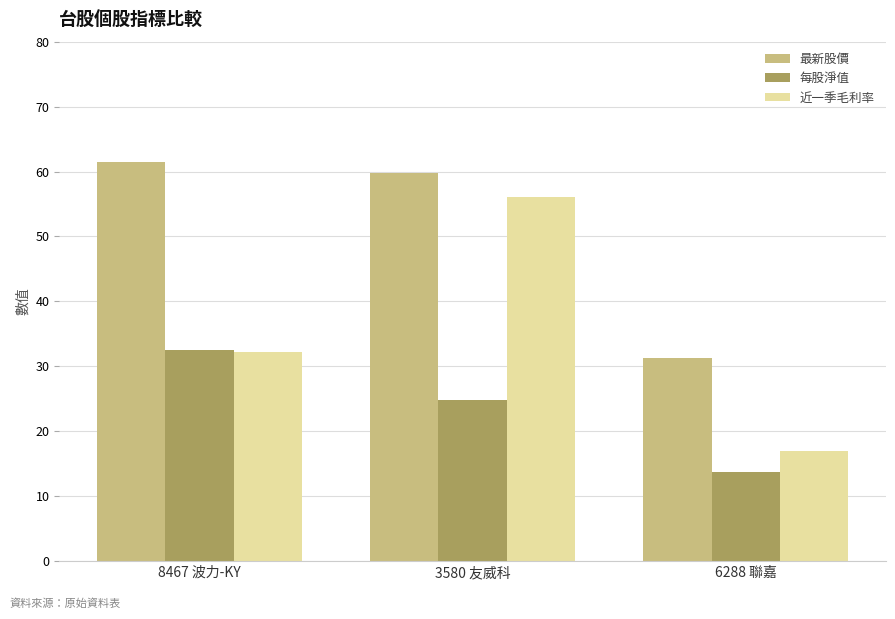

Where does the 每股淨值 series first go above 24?

8467 波力-KY